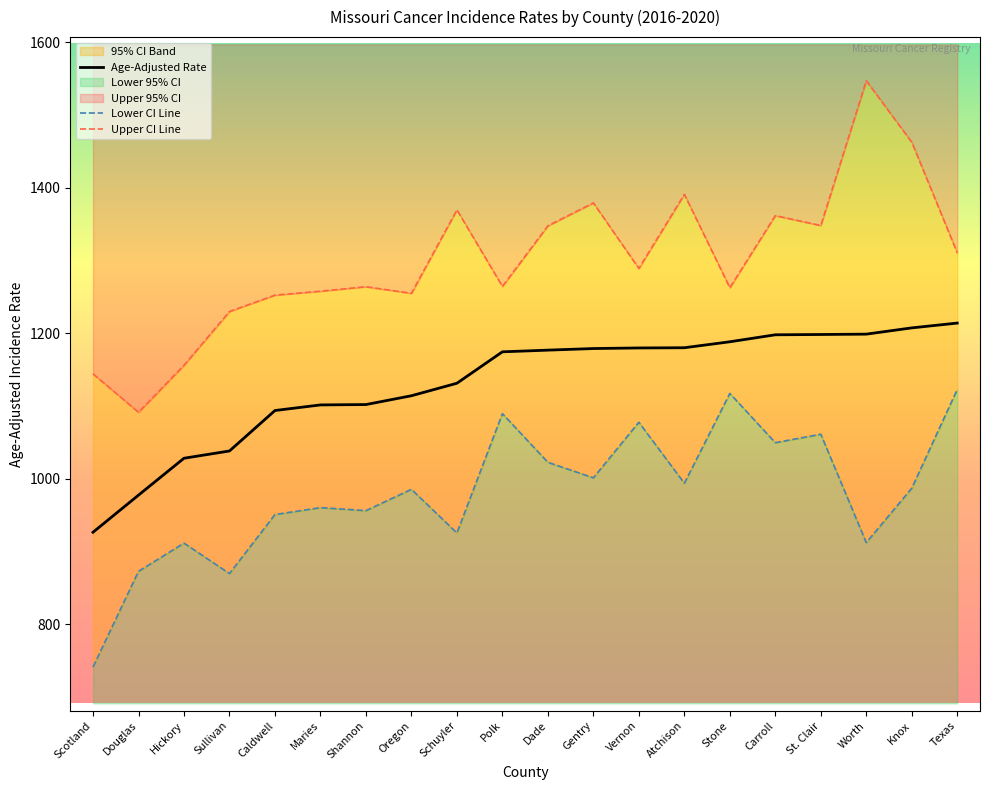

Reading left to right, what are all the values shown in this chart?

Age-Adjusted Rate: Scotland=926.5	Douglas=977.5	Hickory=1028.2	Sullivan=1038.2	Caldwell=1093.8	Maries=1101.5	Shannon=1102.0	Oregon=1114.1	Schuyler=1131.3	Polk=1174.5	Dade=1176.8	Gentry=1179.0	Vernon=1179.8	Atchison=1180.1	Stone=1188.3	Carroll=1197.9	St. Clair=1198.3	Worth=1198.8	Knox=1207.4	Texas=1214.0
Lower 95% CI: Scotland=741.2	Douglas=872.8	Hickory=911.5	Sullivan=869.7	Caldwell=950.8	Maries=960.3	Shannon=956.2	Oregon=985.5	Schuyler=925.5	Polk=1089.5	Dade=1022.6	Gentry=1001.3	Vernon=1077.7	Atchison=993.8	Stone=1117.3	Carroll=1049.6	St. Clair=1061.2	Worth=912.2	Knox=987.0	Texas=1122.8
Upper 95% CI: Scotland=1144.2	Douglas=1091.4	Hickory=1156.0	Sullivan=1229.9	Caldwell=1252.4	Maries=1257.8	Shannon=1264.0	Oregon=1254.9	Schuyler=1369.6	Polk=1264.4	Dade=1347.7	Gentry=1379.2	Vernon=1289.1	Atchison=1390.9	Stone=1262.6	Carroll=1361.7	St. Clair=1348.1	Worth=1547.1	Knox=1462.6	Texas=1310.5